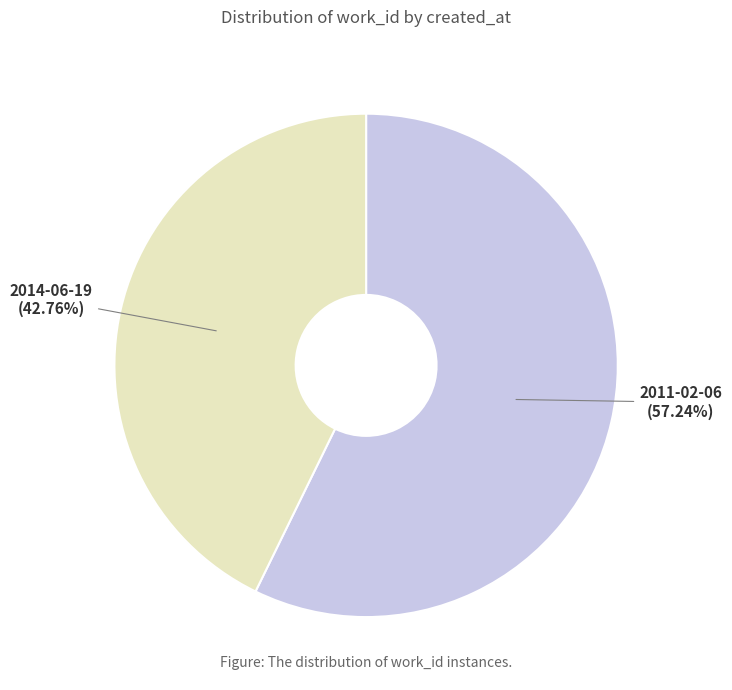

The 2014-06-19 slice represents 43% of the pie. True or false?

True